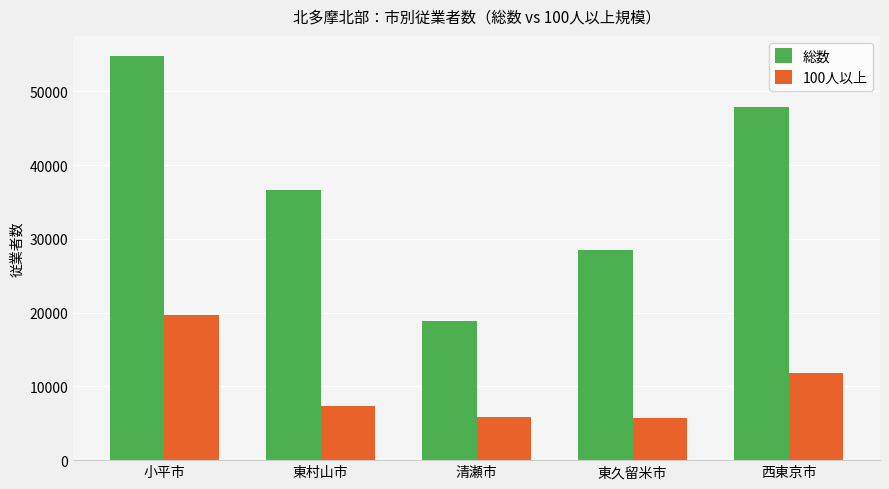

What is the sum of the 100人以上 values at 東久留米市 and 小平市?

25341